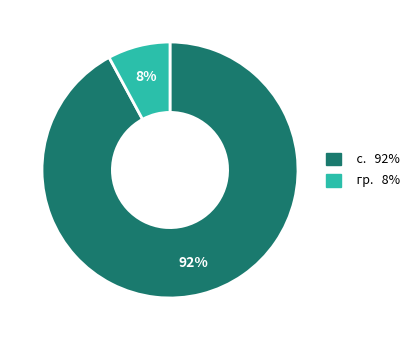

Is there any slice that represents more than half of the pie?

Yes